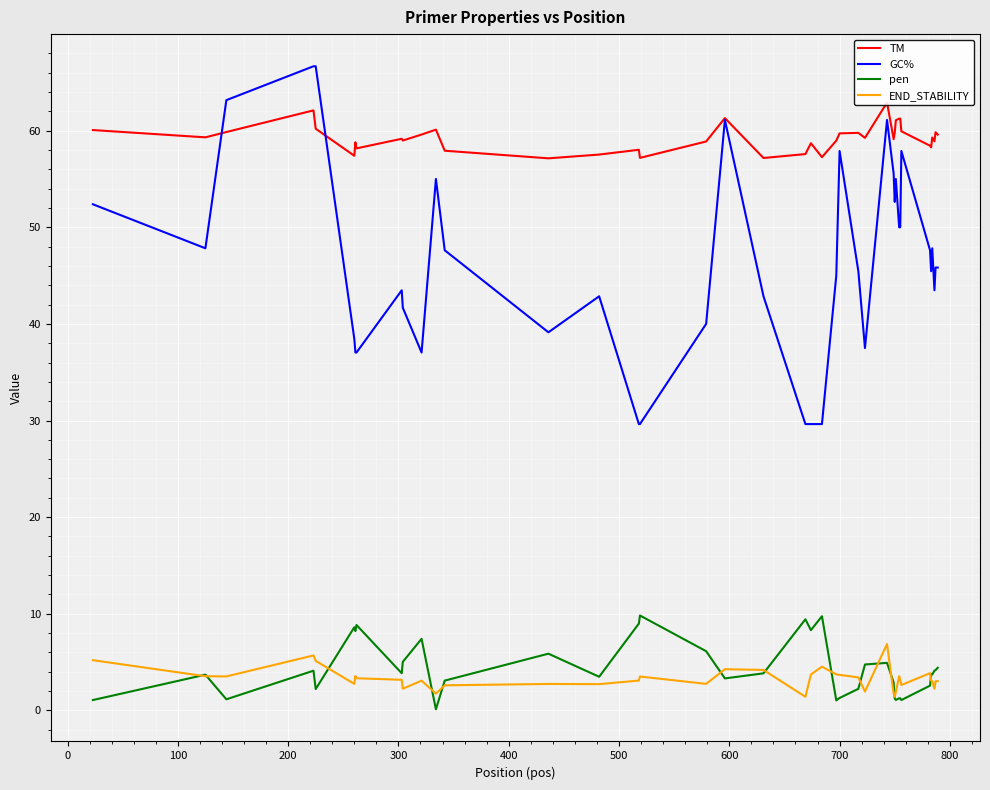

What is the highest value of the END_STABILITY series?

6.9